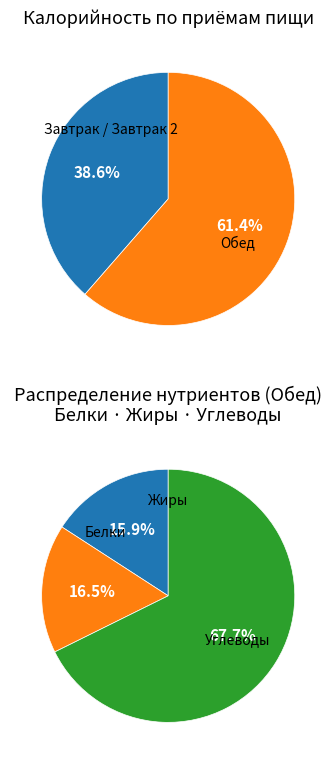

Which has a higher value, Завтрак / Завтрак 2 or Обед?

Обед